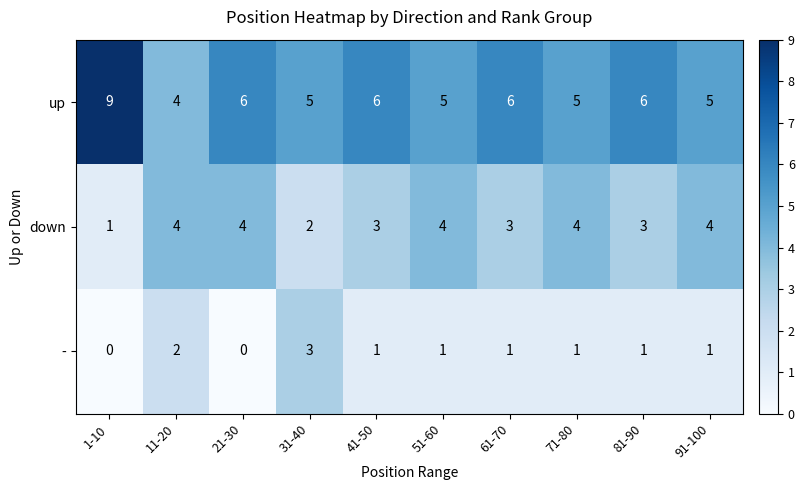

Rank the series by their average value, from highest to lowest.

up, down, -